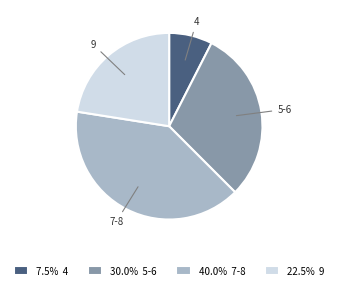

What is the ratio of the value at 5-6 to the value at 4?

4.0